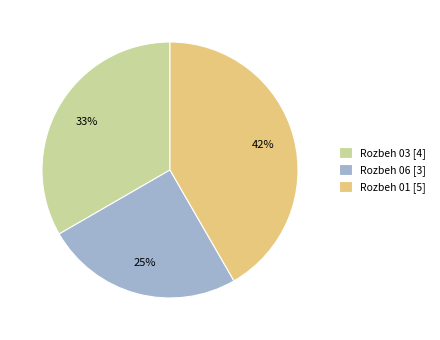

Count the number of slices in the pie.

3